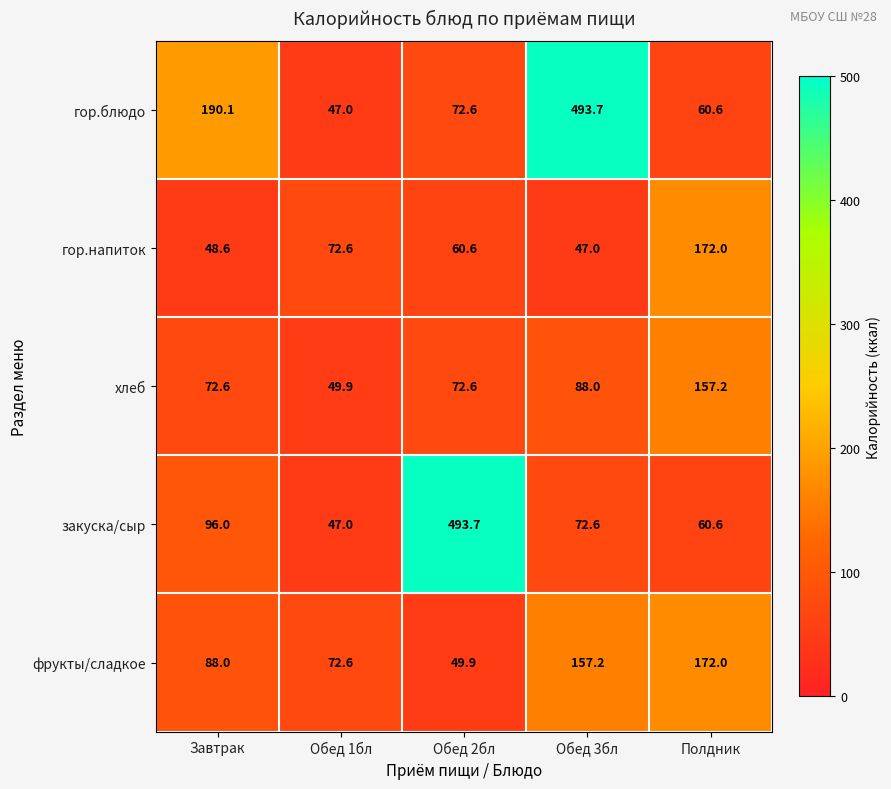

At which label does фрукты/сладкое reach its minimum?

Обед 2бл